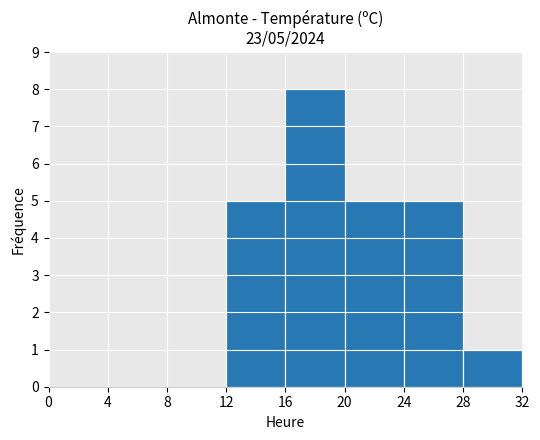

What is the difference between the values at 16 and 12?

3